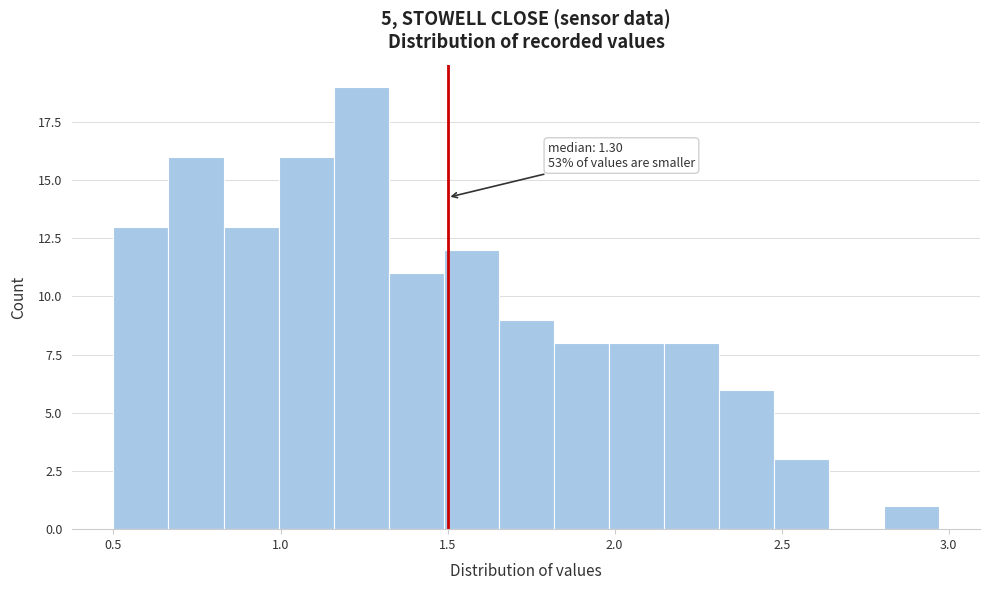

Around what value on the x-axis is the tallest bar? Give the approximate position of its centre, as read against the axis.

1.25